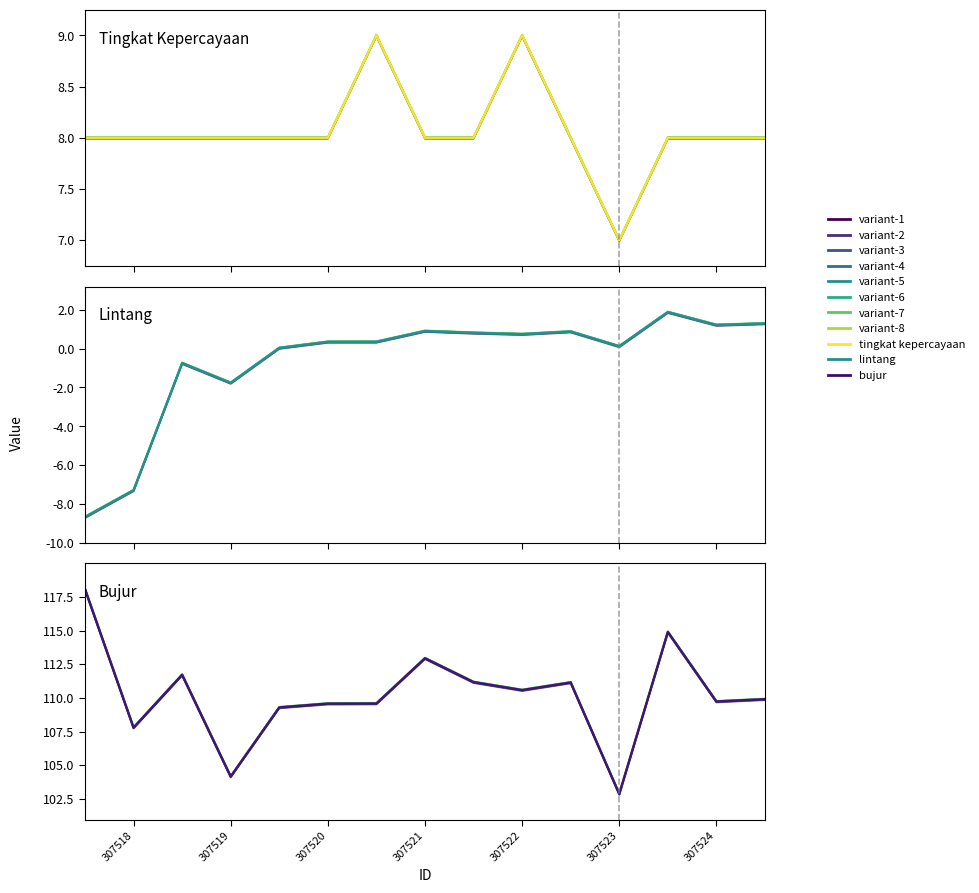

How many data points in tingkat kepercayaan are above 7?

14